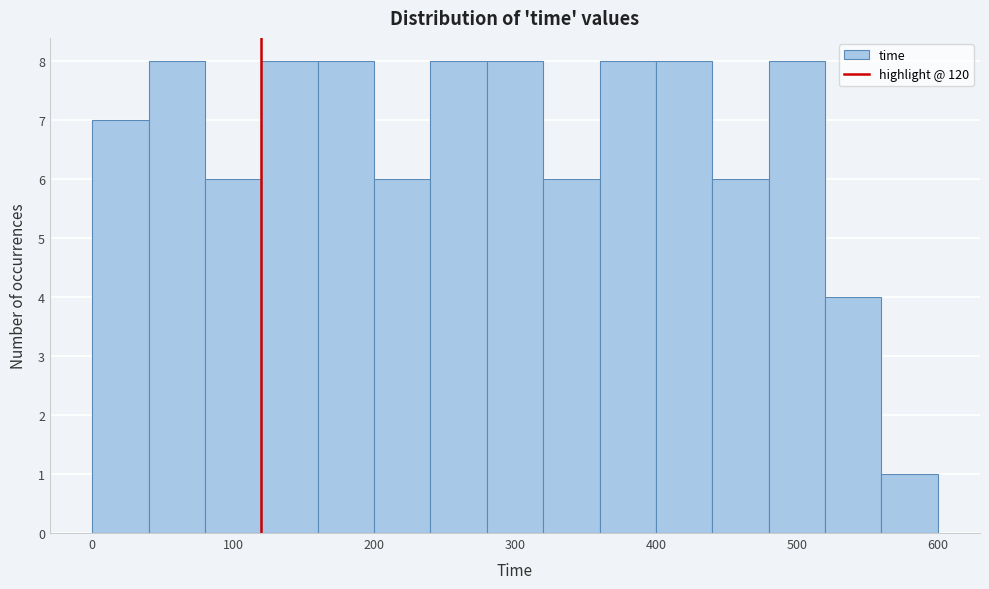

How tall is the bar that spans 40 to 80 on the x-axis? The values are not printed on the chart, so give them approximately, as read against the axis.

8